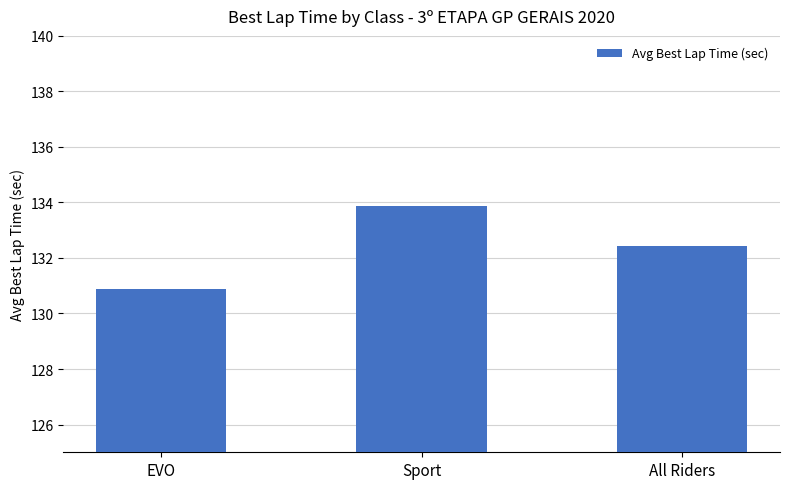

What is the smallest value displayed?

130.9